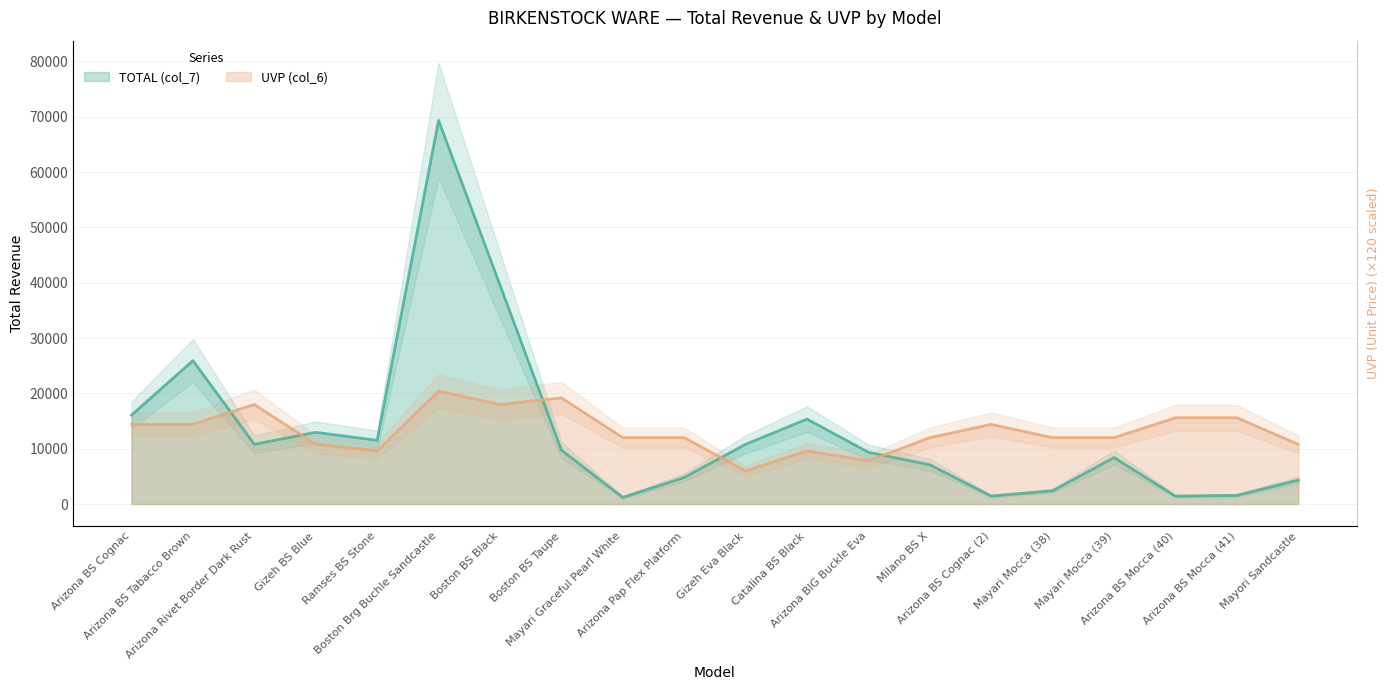

Rank the series at Ramses BS Stone from highest to lowest value.

TOTAL (col_7), UVP (col_6)